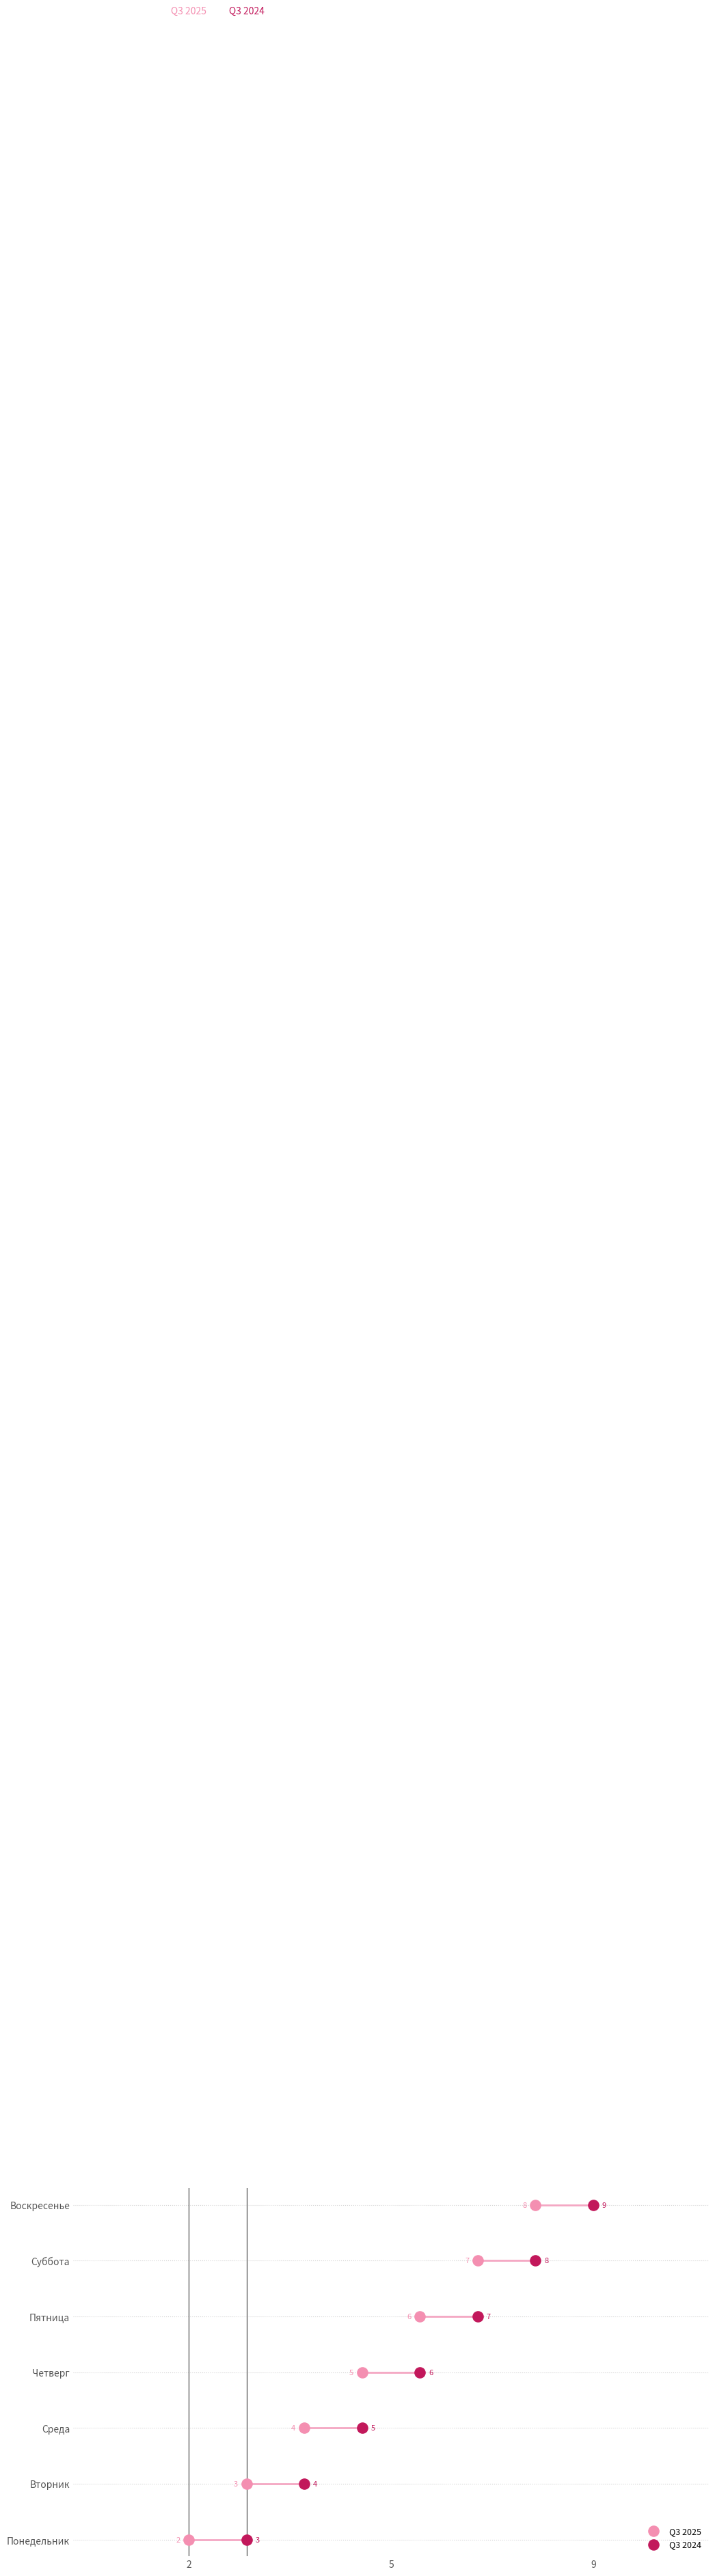

What are all the series names shown in the legend?

Q3 2025, Q3 2024